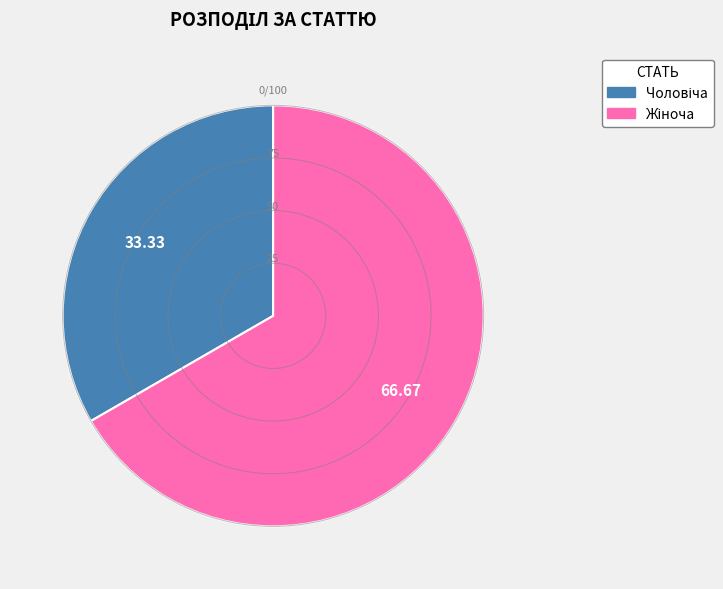

Does any single category account for the majority?

Yes